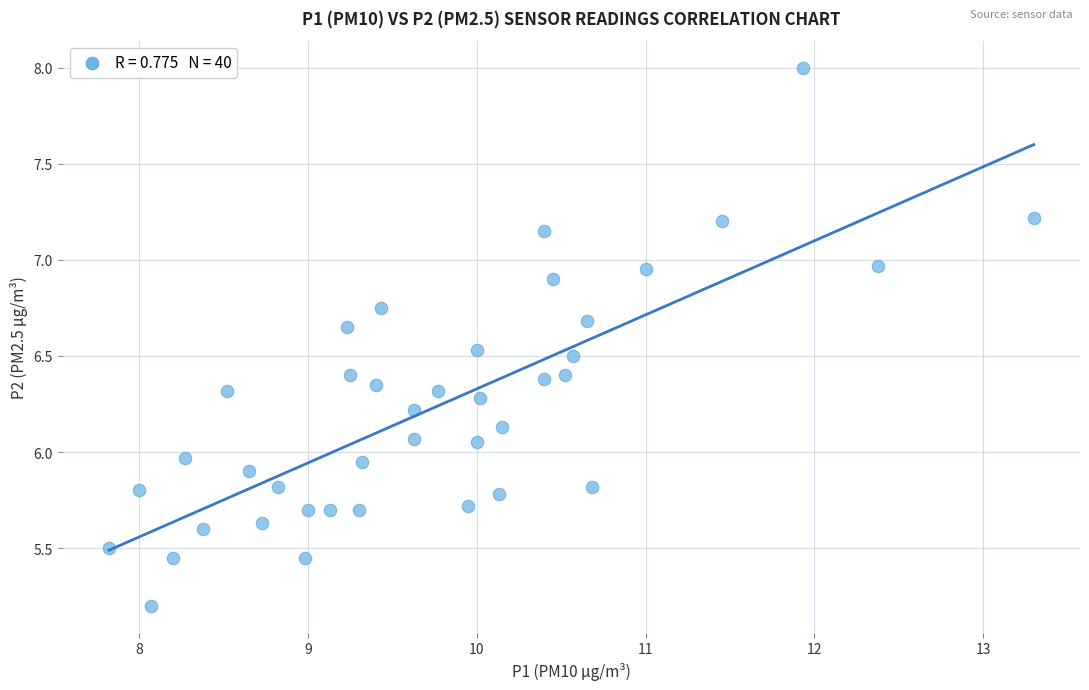

Count the number of points in this scatter plot.

40